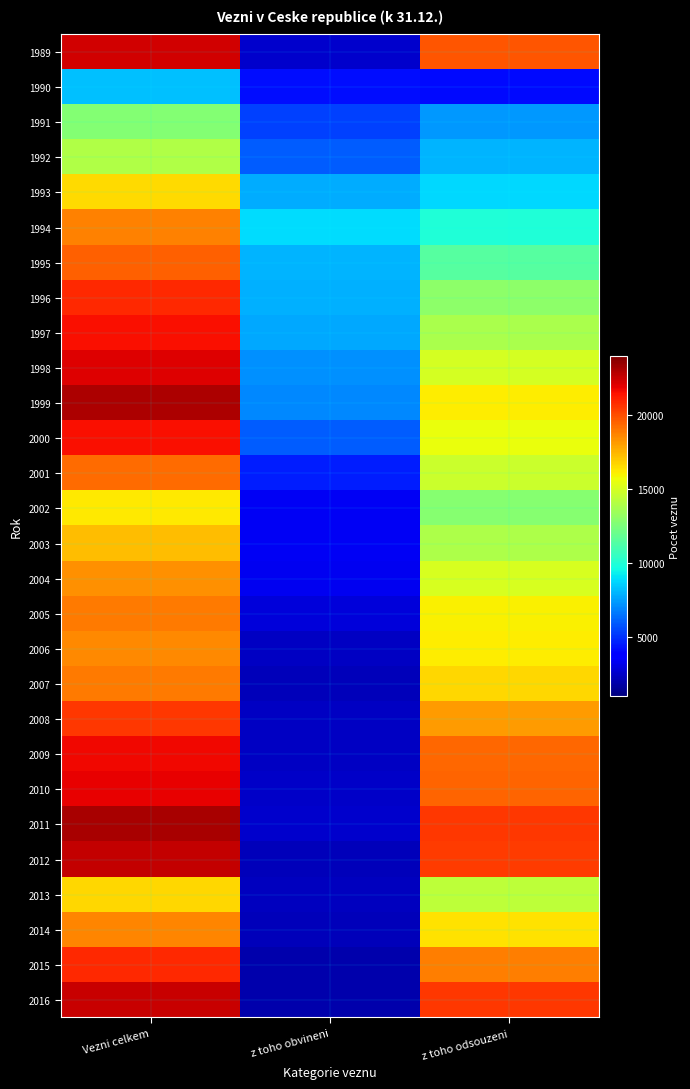

Which has a higher value, z toho odsouzeni or Vezni celkem?

Vezni celkem